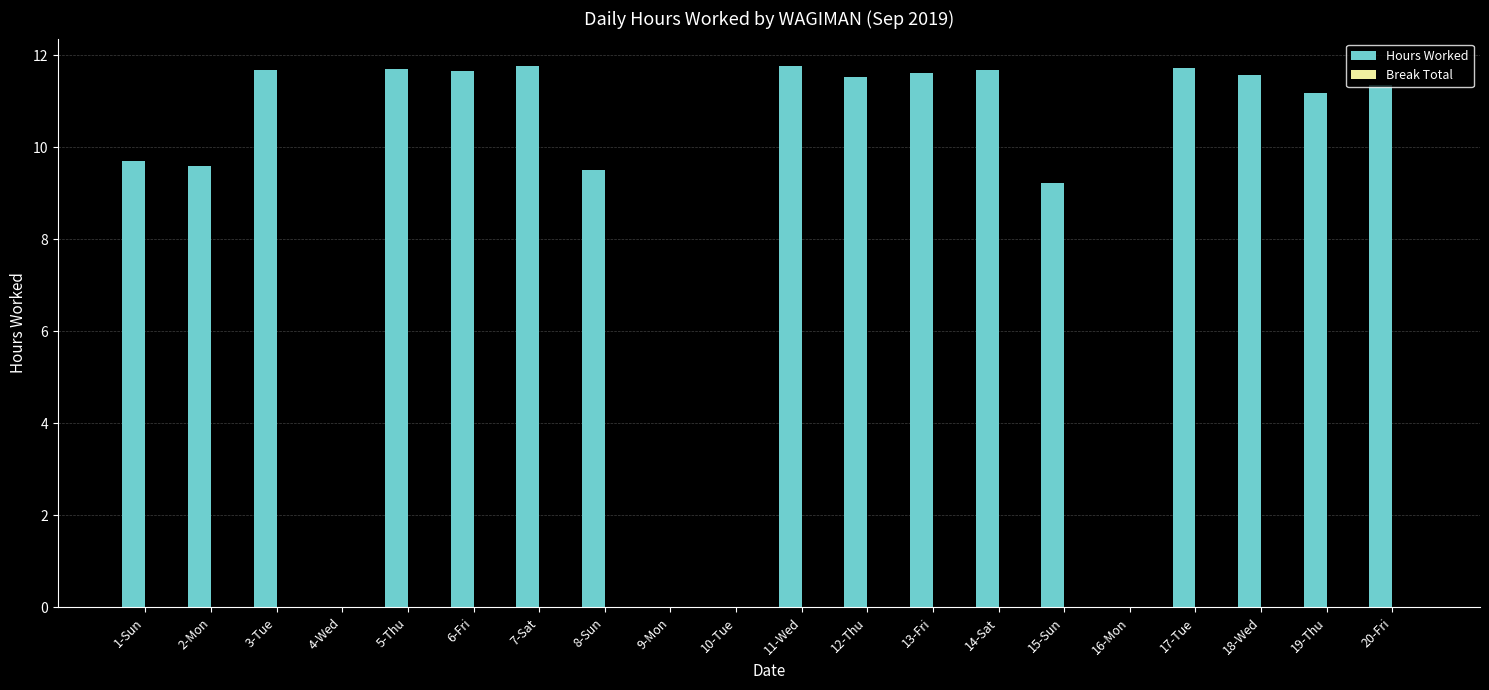

The value at 11-Wed is 16.2. True or false?

False